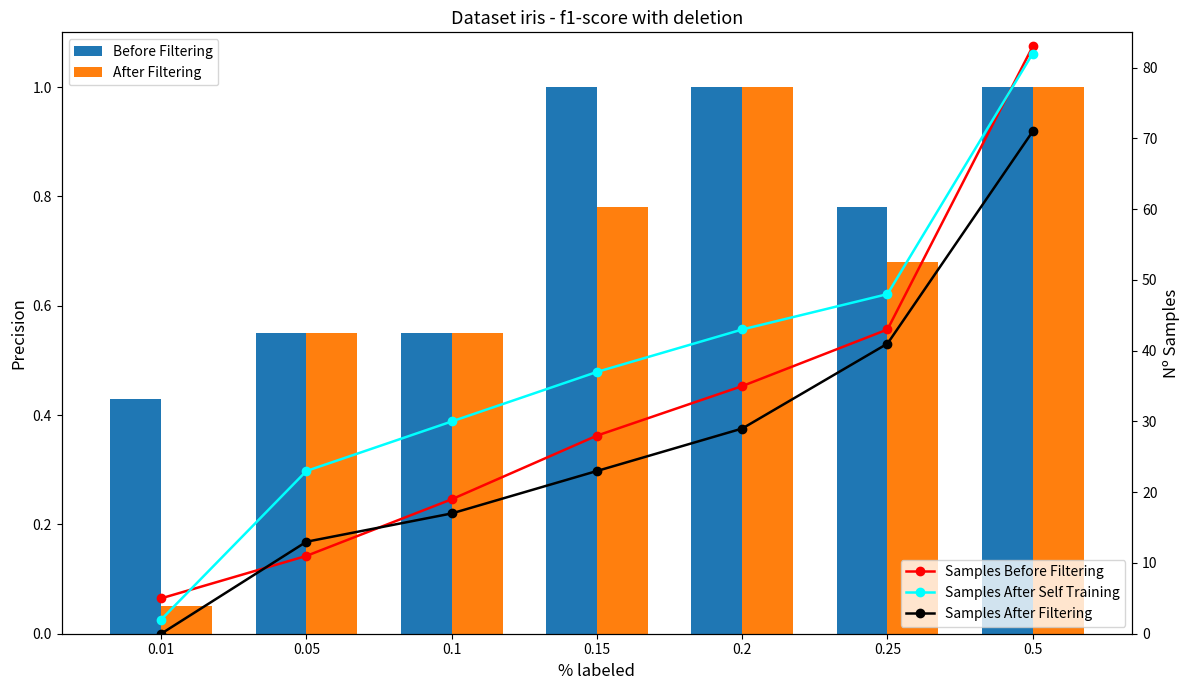

Rank the series at 0.5 from highest to lowest value.

Samples Before Filtering, Samples After Self Training, Samples After Filtering, Before Filtering, After Filtering